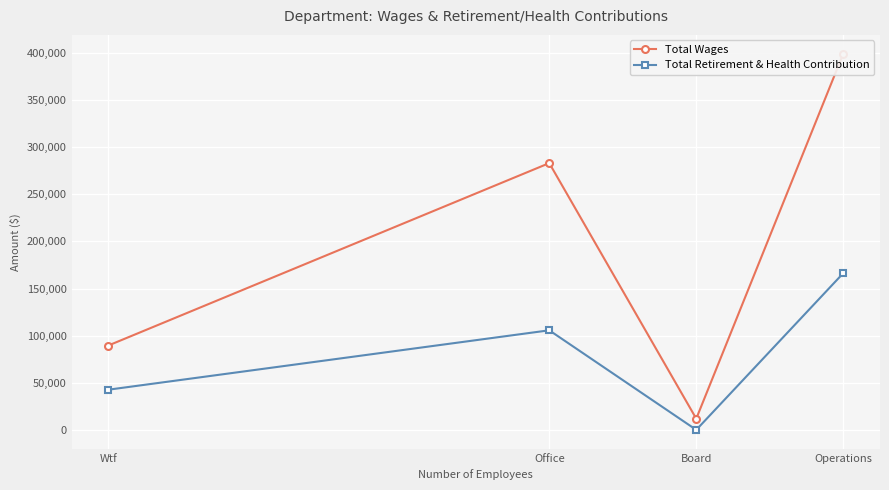

Is the value of Total Retirement & Health Contribution at Board greater than the value of Total Wages at Office?

No